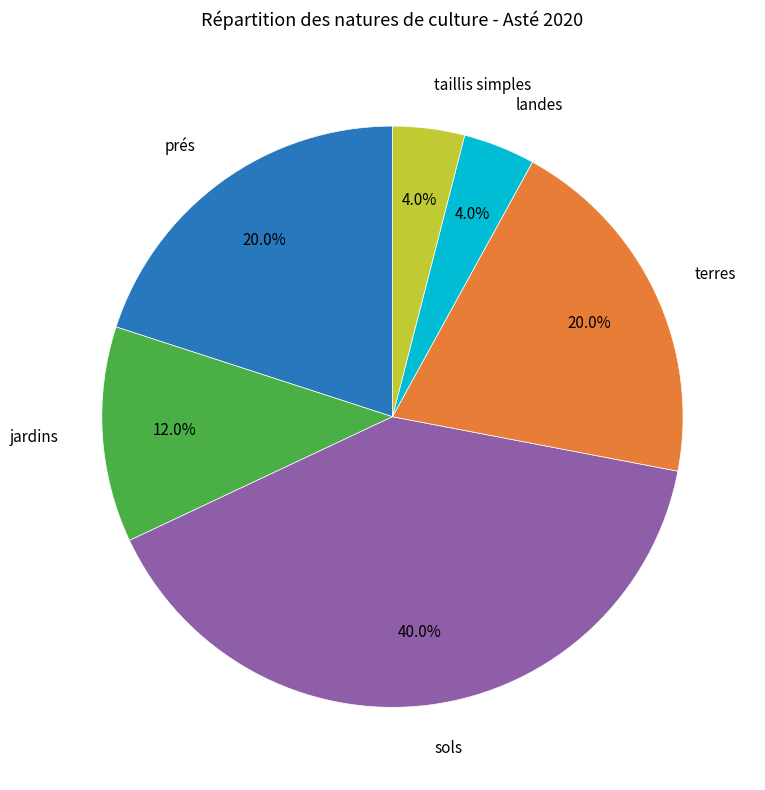

Is there any slice that represents more than half of the pie?

No